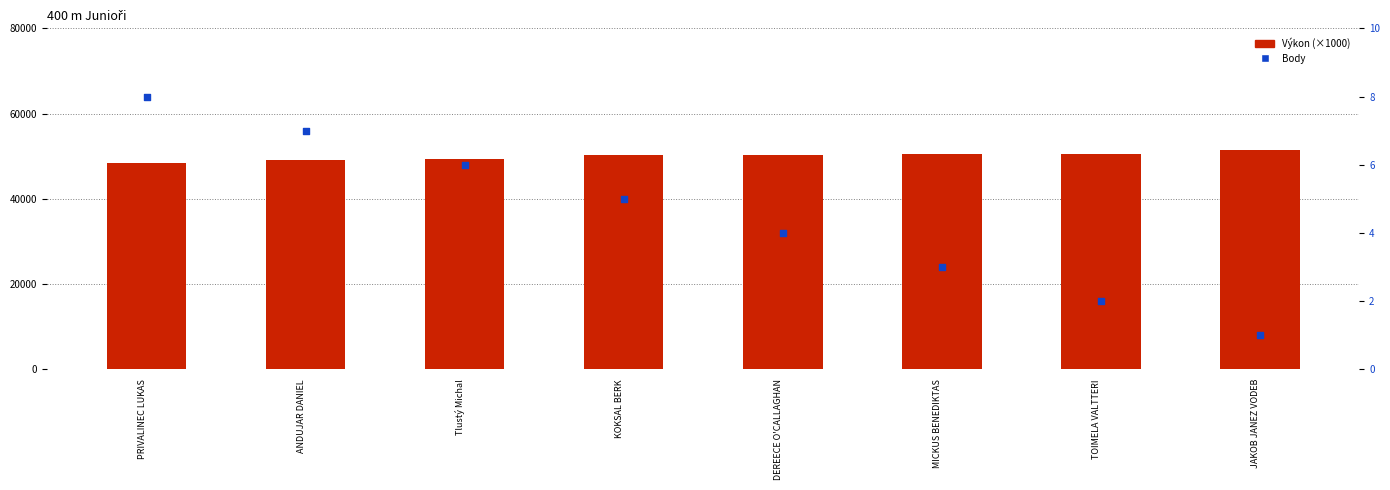

At which category is the sum across all series the highest?

JAKOB JANEZ VODEB